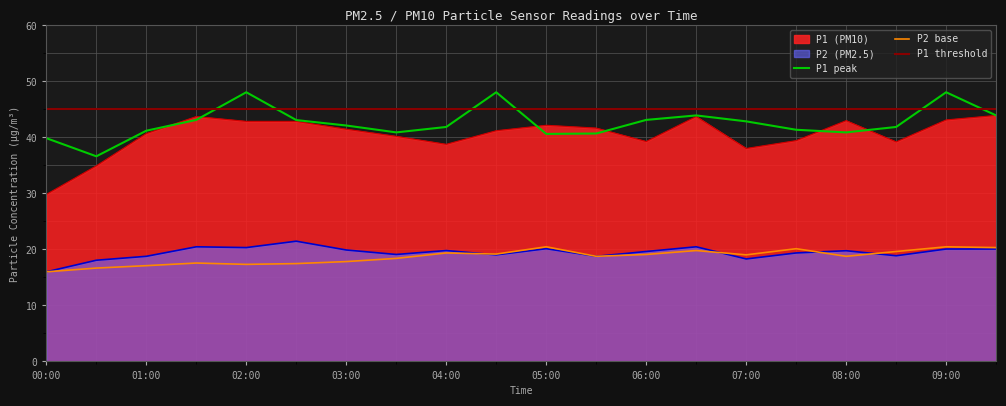

Is it true that P1 peak equals 48.1 at 02:00?

True